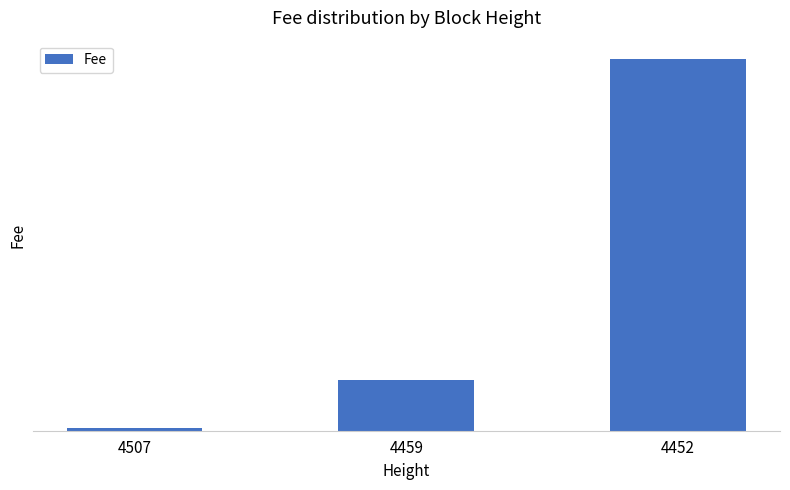

What is the change in value from 4459 to 4452?

+7.3